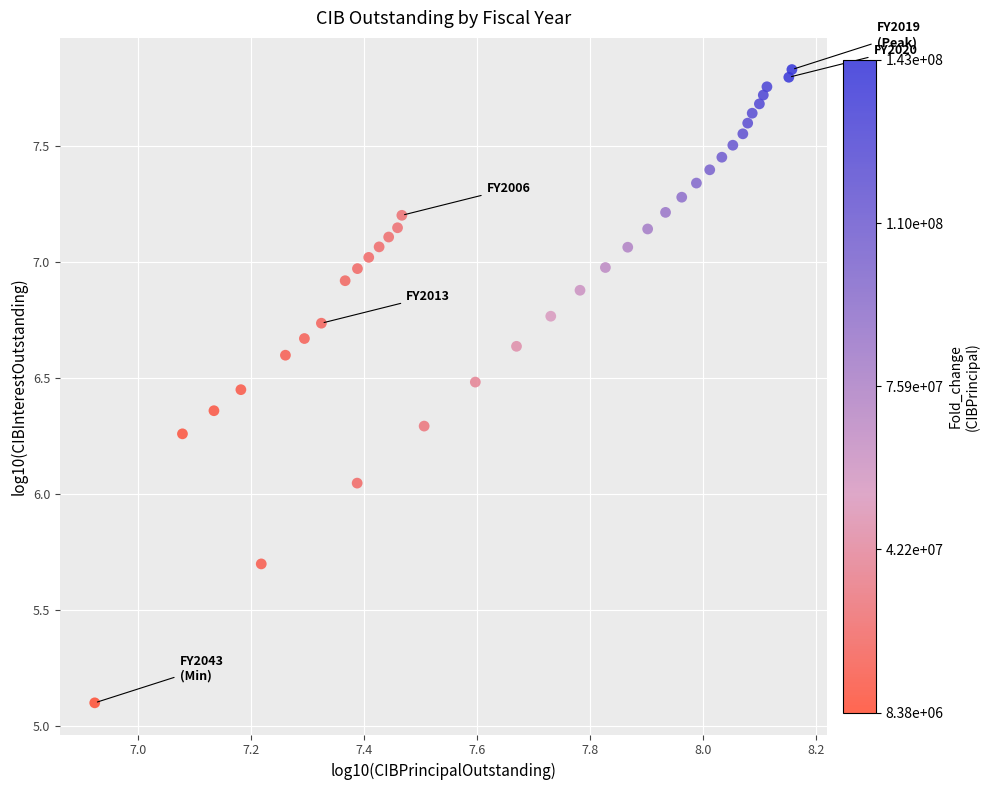

What is the range of X values (max minus min)?

1.2